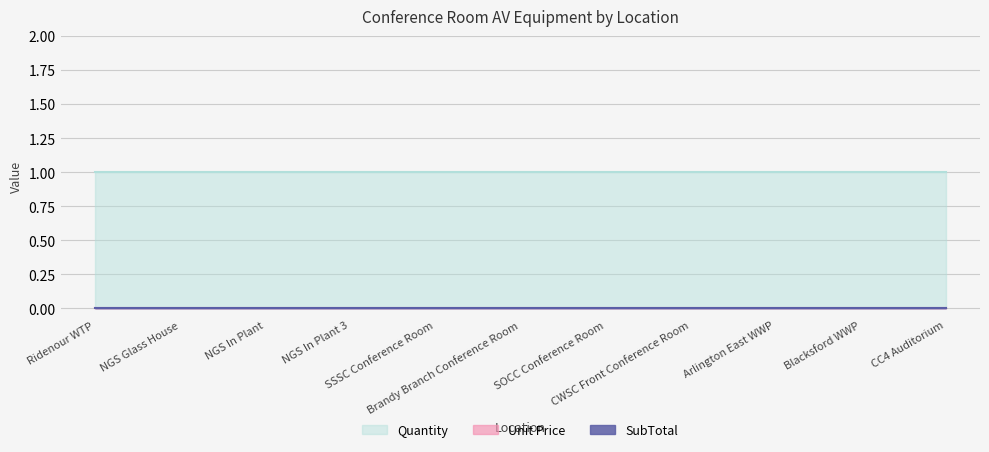

Does the chart display data point markers on the line(s)?

No